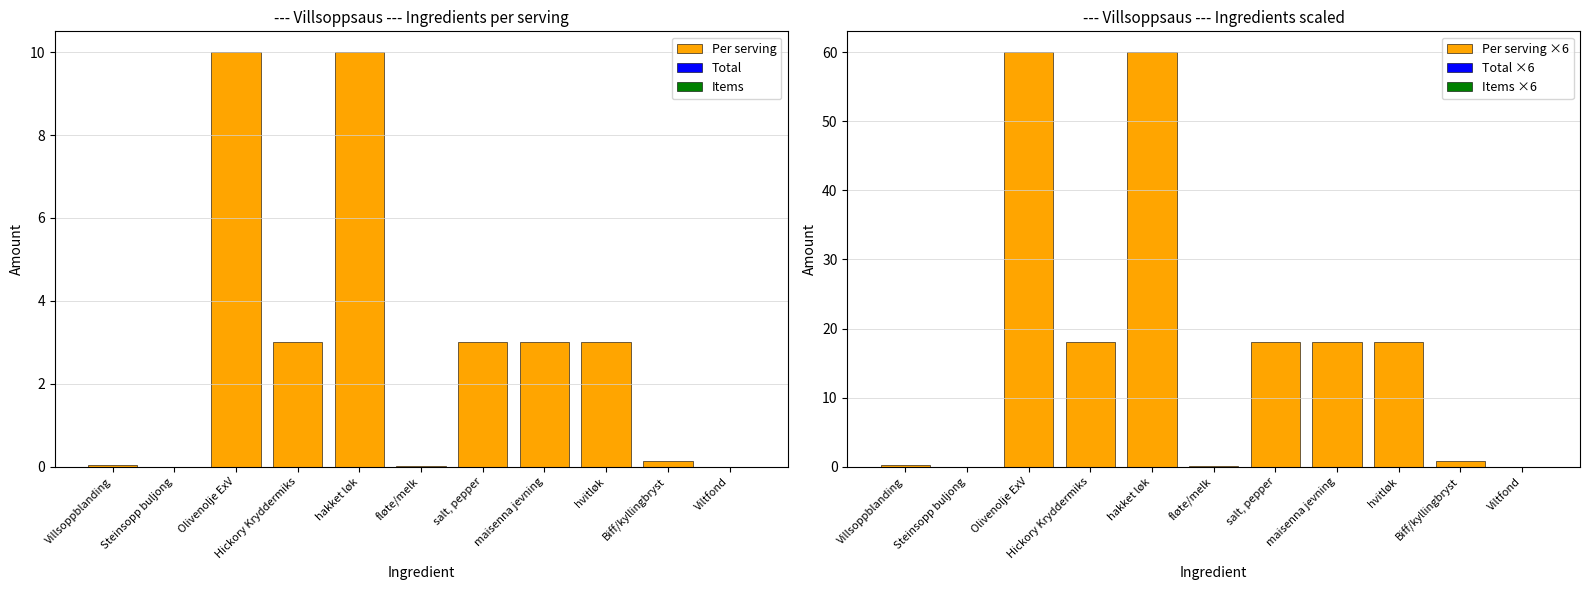

What is the label of the 5th bar from the left?

hakket løk